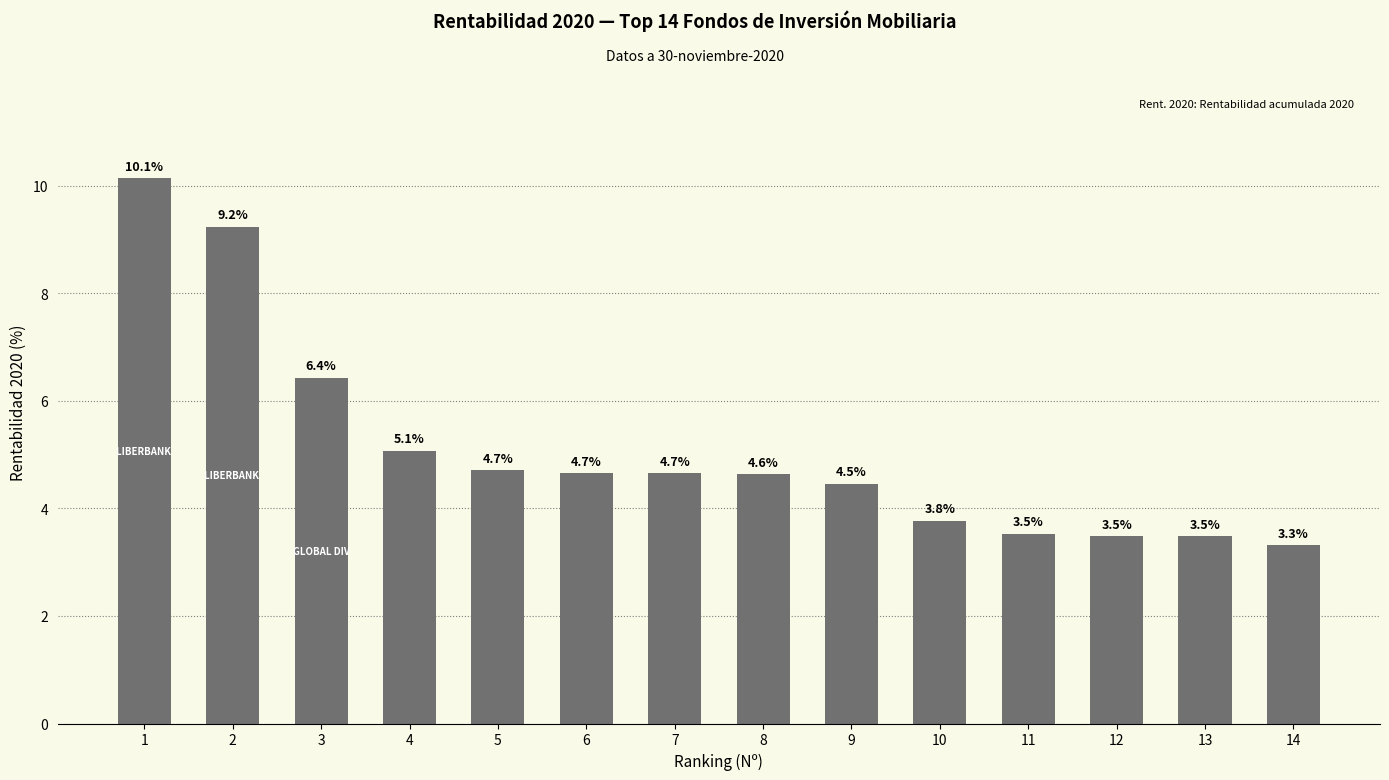

Where is the data nearest to the value 6?

3